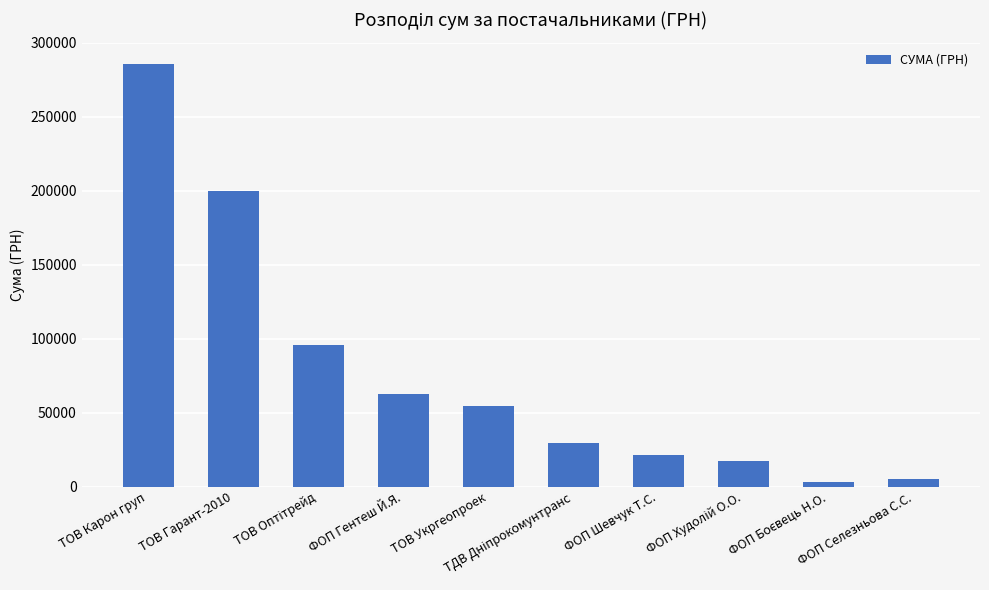

What is the greatest value displayed?

285811.9